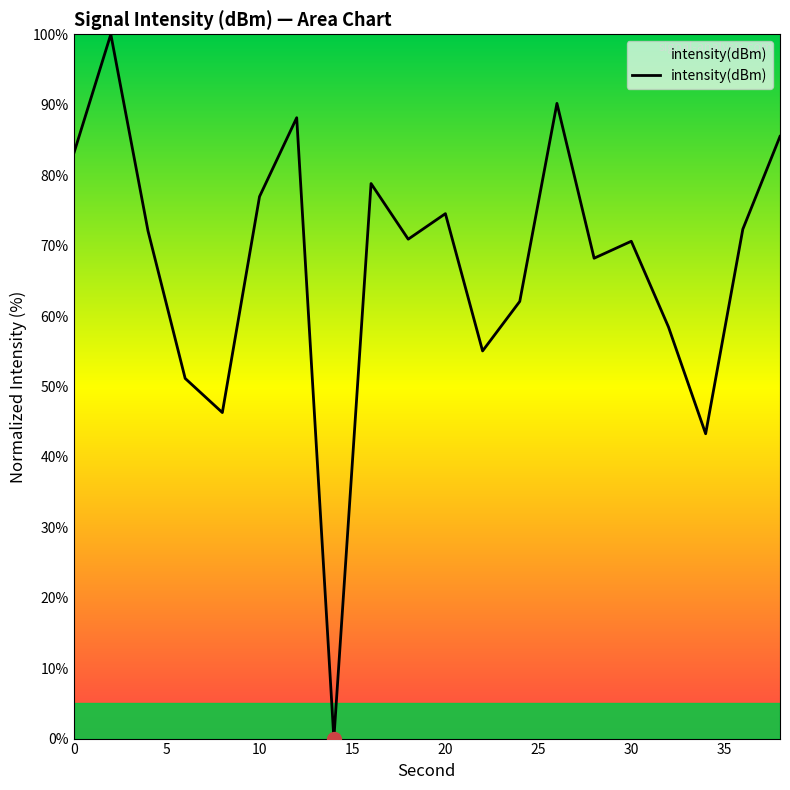

Does the chart display data point markers on the line(s)?

No